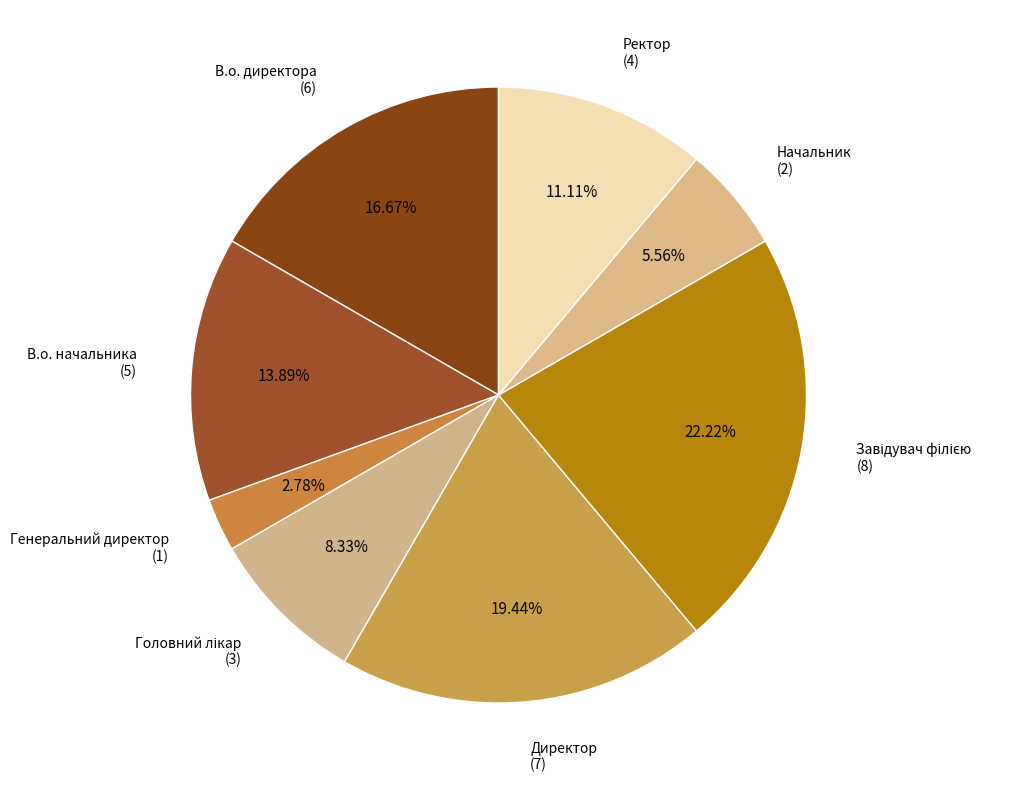

Rank the categories by value from lowest to highest.

Генеральний директор, Начальник, Головний лікар, Ректор, В.о. начальника, В.о. директора, Директор, Завідувач філією